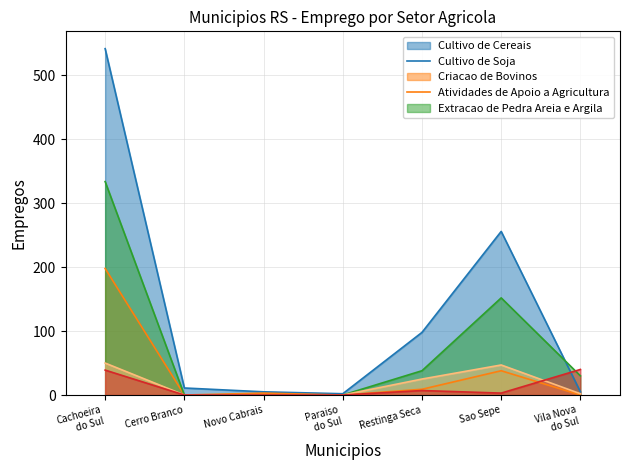

Reading left to right, transcribe all the data shown in this chart.

Cultivo de Cereais: 542	11	5	2	98	256	5
Cultivo de Soja: 198	0	3	0	9	38	0
Criacao de Bovinos: 334	0	0	0	38	152	30
Atividades de Apoio a Agricultura: 50	0	0	0	25	47	2
Extracao de Pedra Areia e Argila: 39	0	0	0	7	3	40